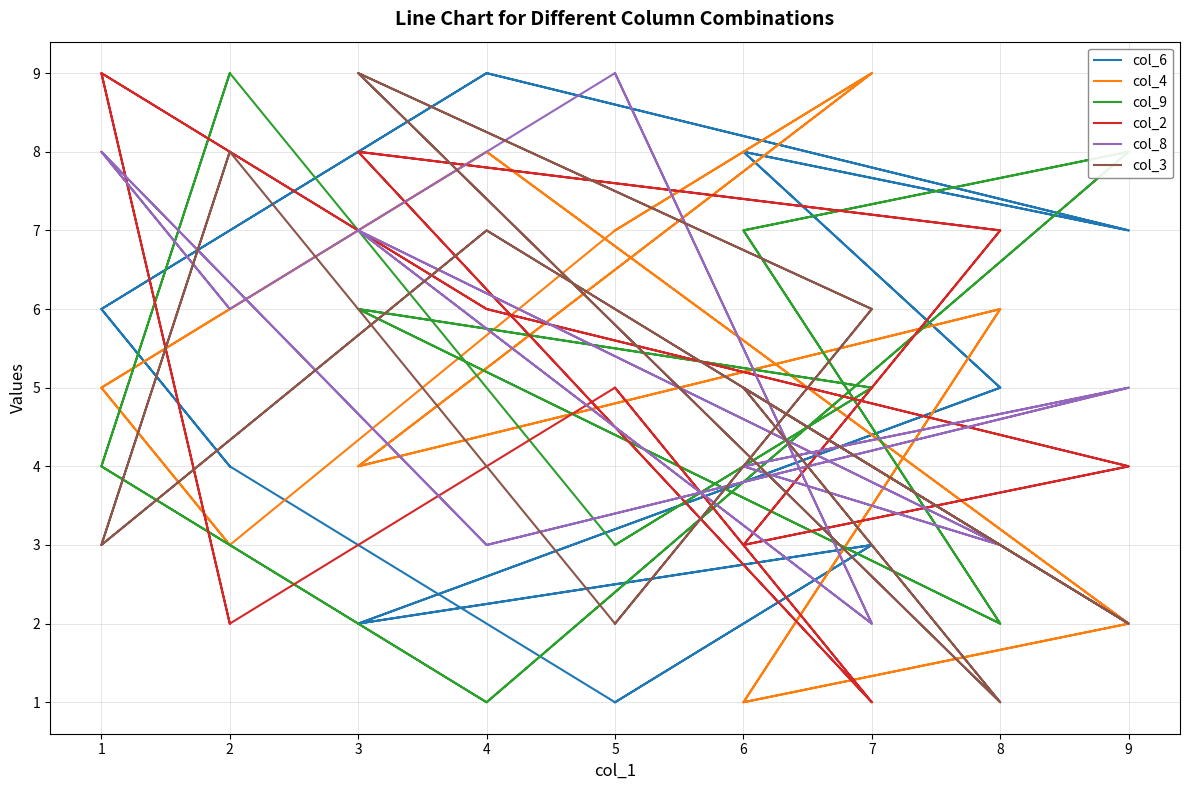

At which category is the sum across all series the highest?

3